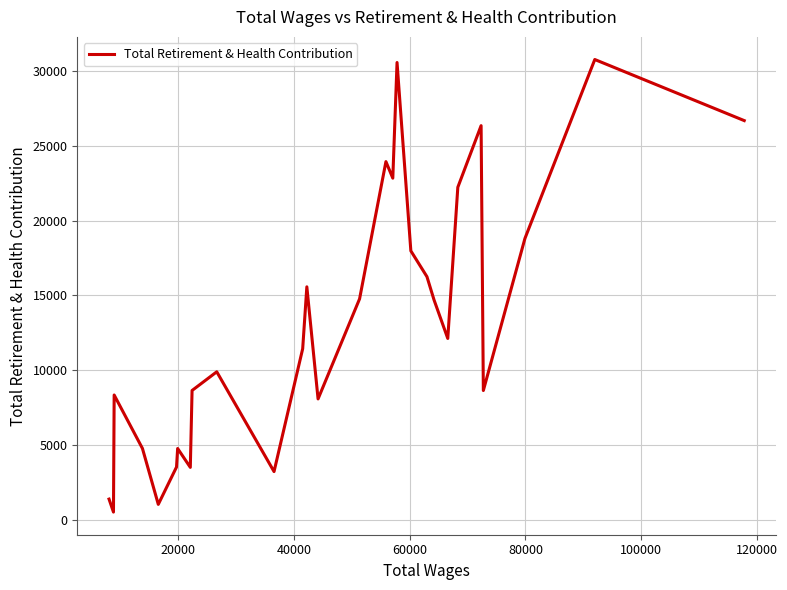

What is the difference between the maximum and minimum values?

30193